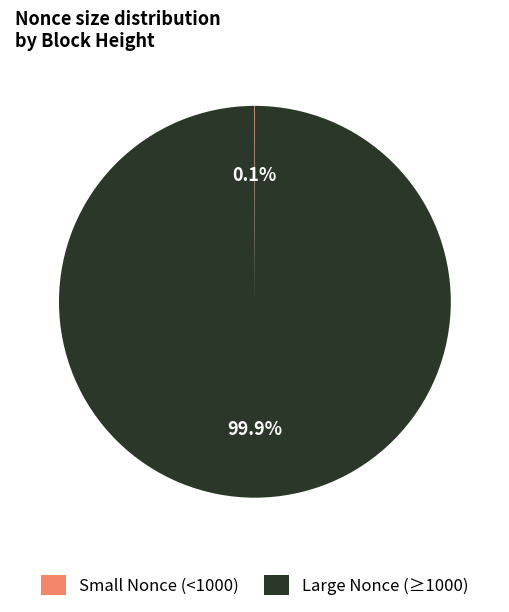

What is the majority slice?

Large Nonce (≥1000)